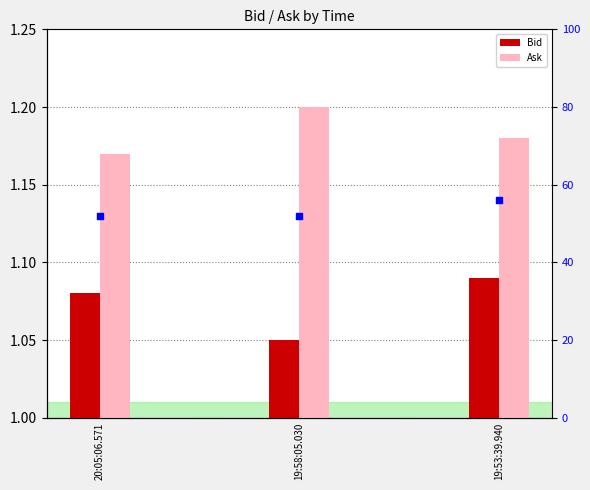

Which series reaches the minimum Y coordinate?

Bid